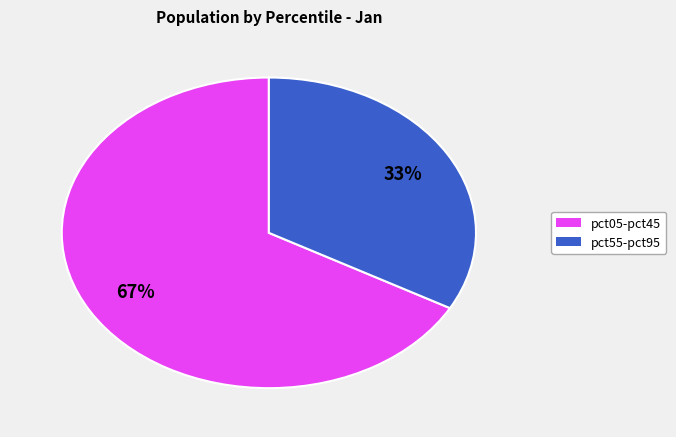

Does any single category account for the majority?

Yes